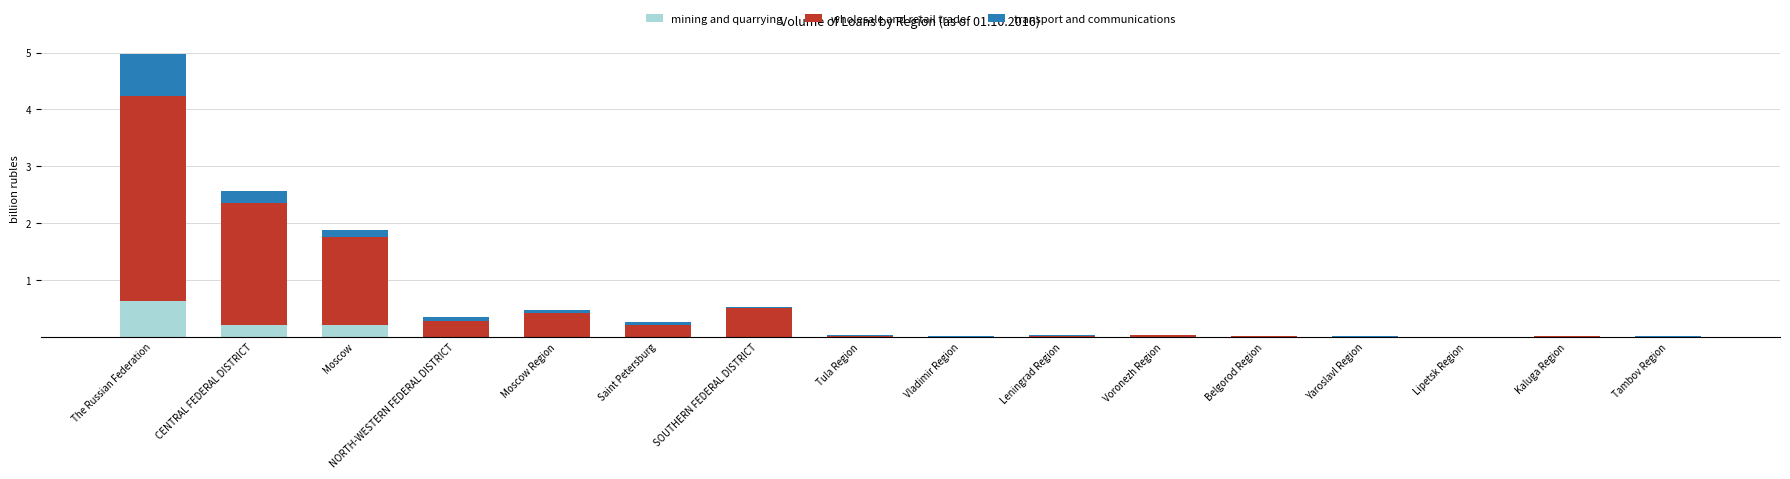

What is the sum of all mining and quarrying values?

1.1